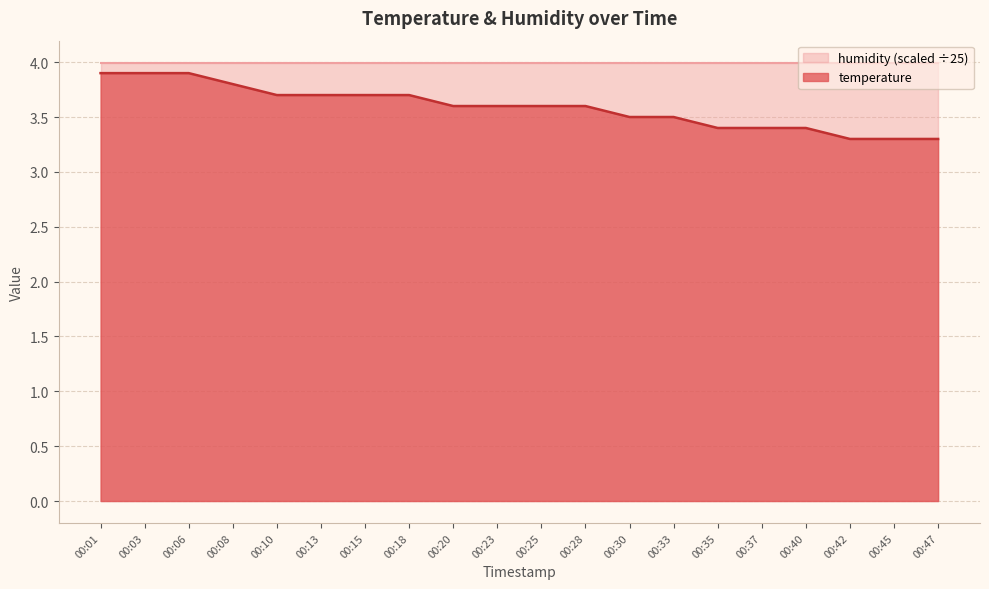

How many lines are shown in the chart?

2